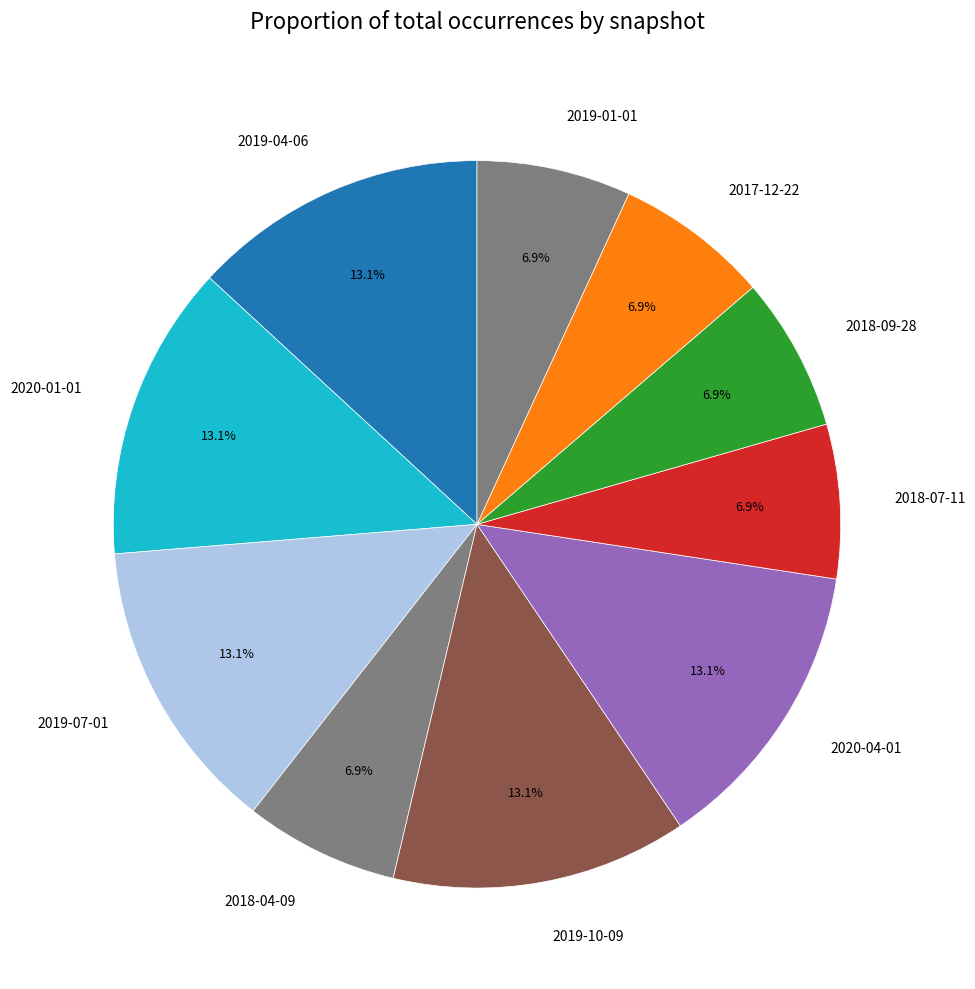

Is 2018-09-28 the majority of the pie?

No